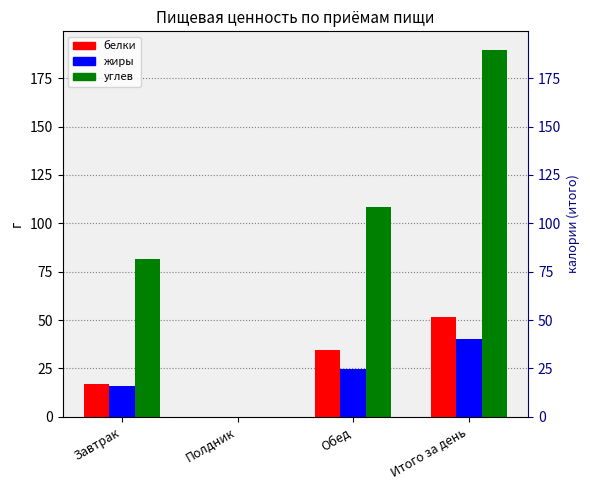

At how many categories does at least one series exceed 11?

3